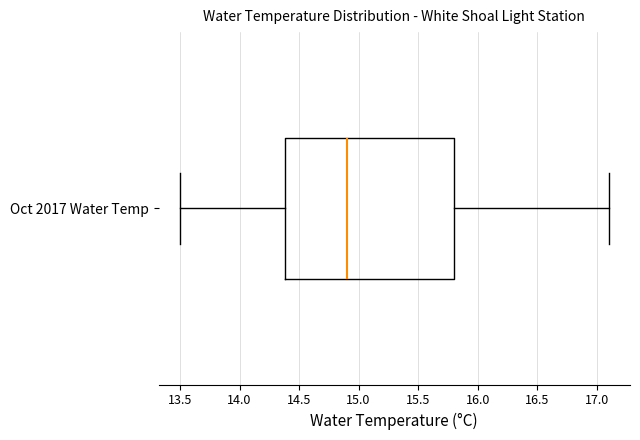

Transcribe this box plot: give where the median line is, the range the box spans, and where the two whiskers end, as read against the x-axis. The values are not printed on the chart, so give them approximately, as read against the axis.

median 14.9, box 14.4 to 15.8, whiskers 13.5 to 17.1